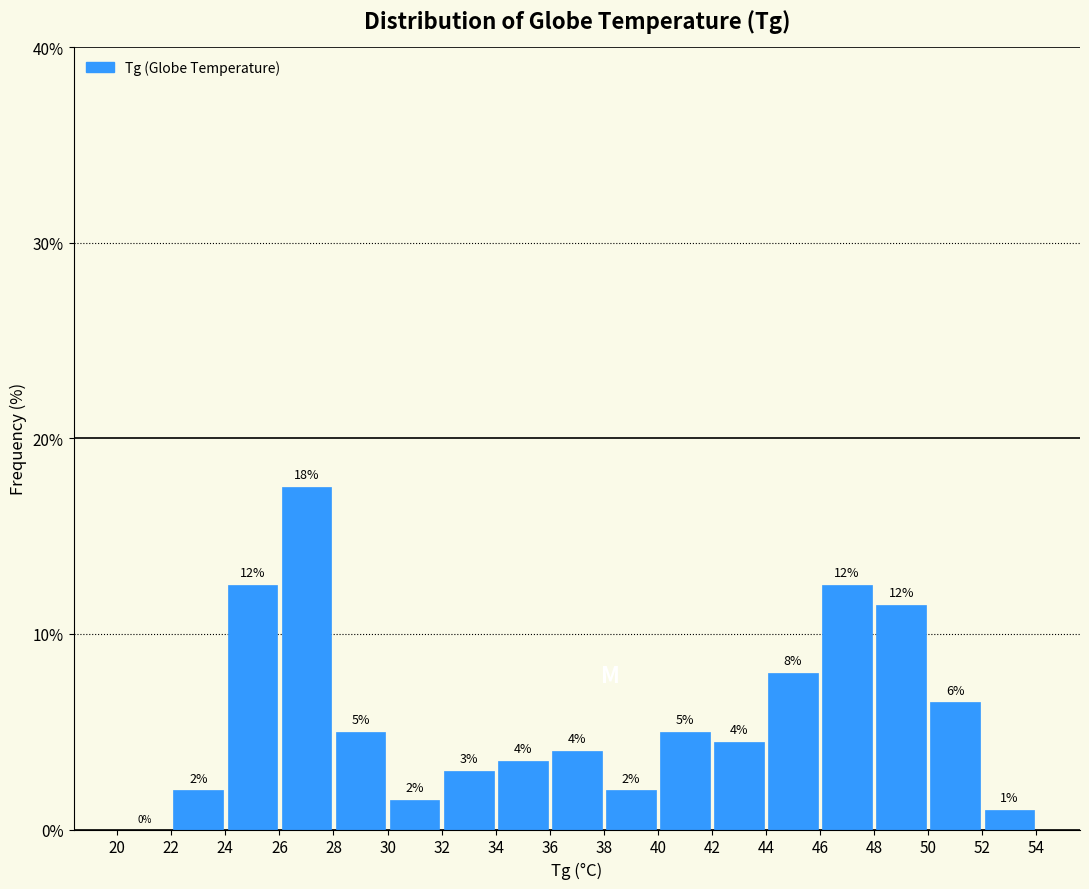

Over which range of the x-axis is the bar tallest?

26 to 28